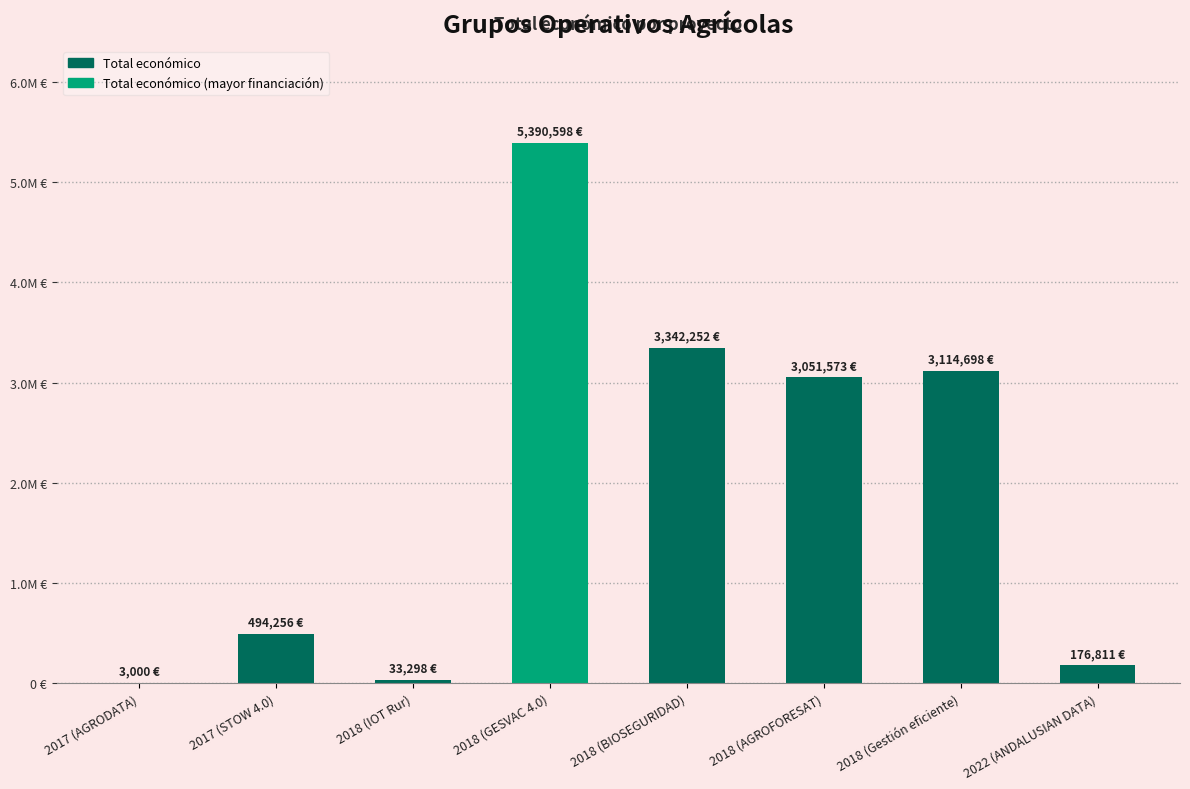

What is the label of the 8th bar from the right?

2017 (AGRODATA)